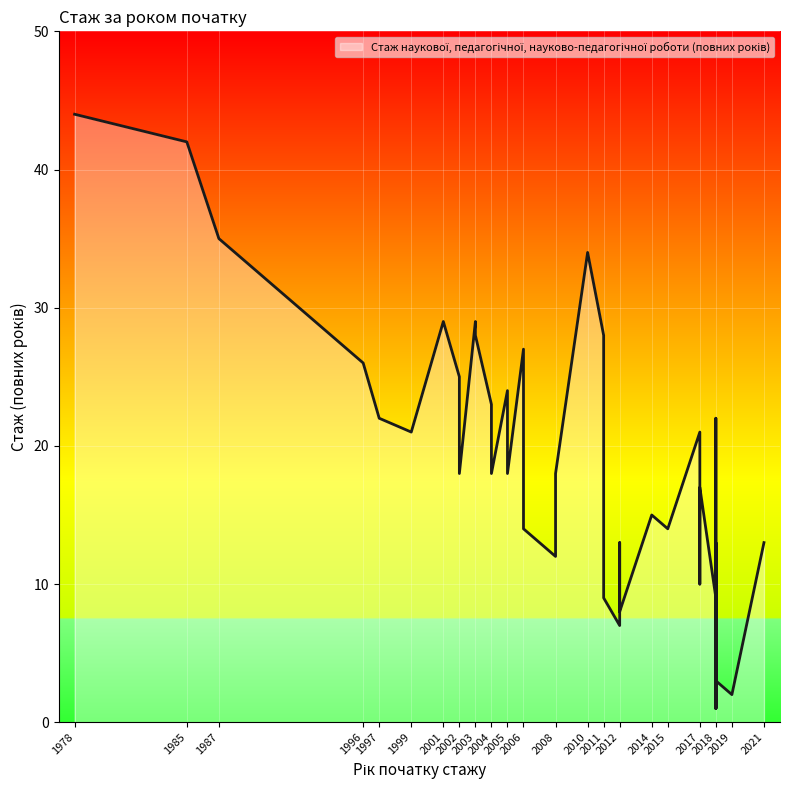

What is the greatest value displayed?

44